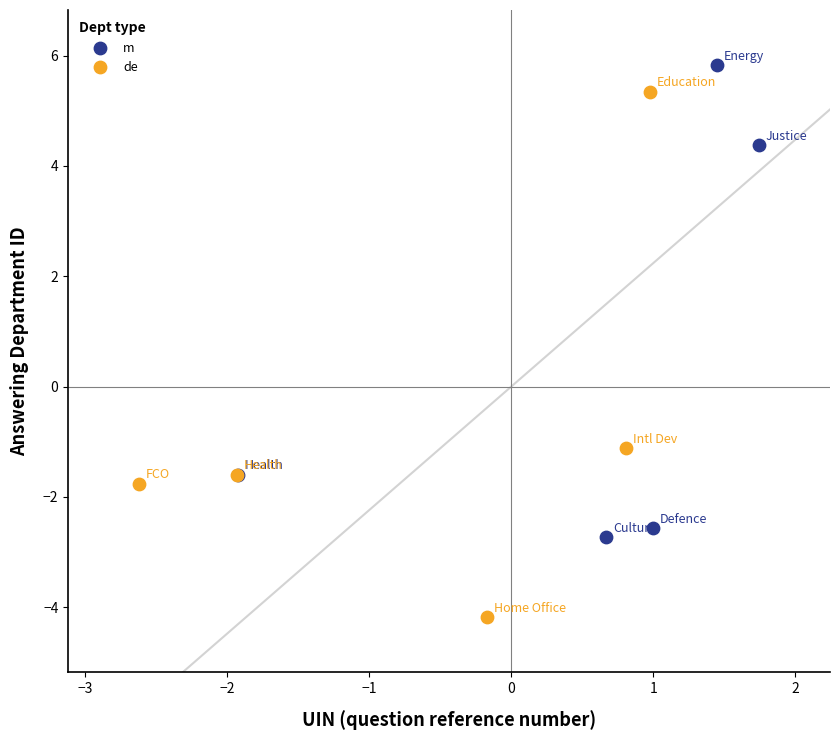

Which series has the widest spread of Y values?

de